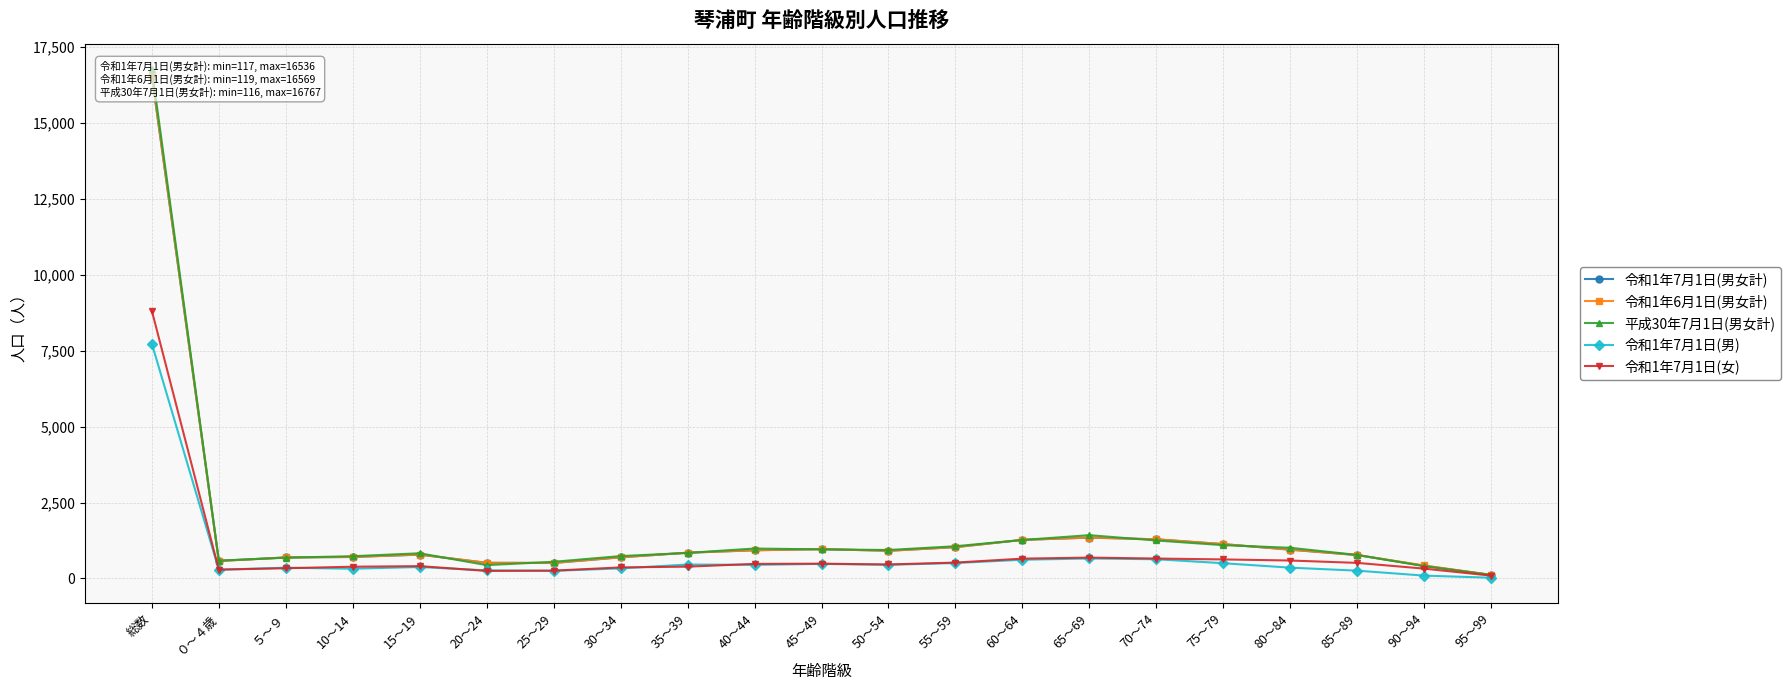

What is the average value of the 平成30年7月1日(男女計) series?

1593